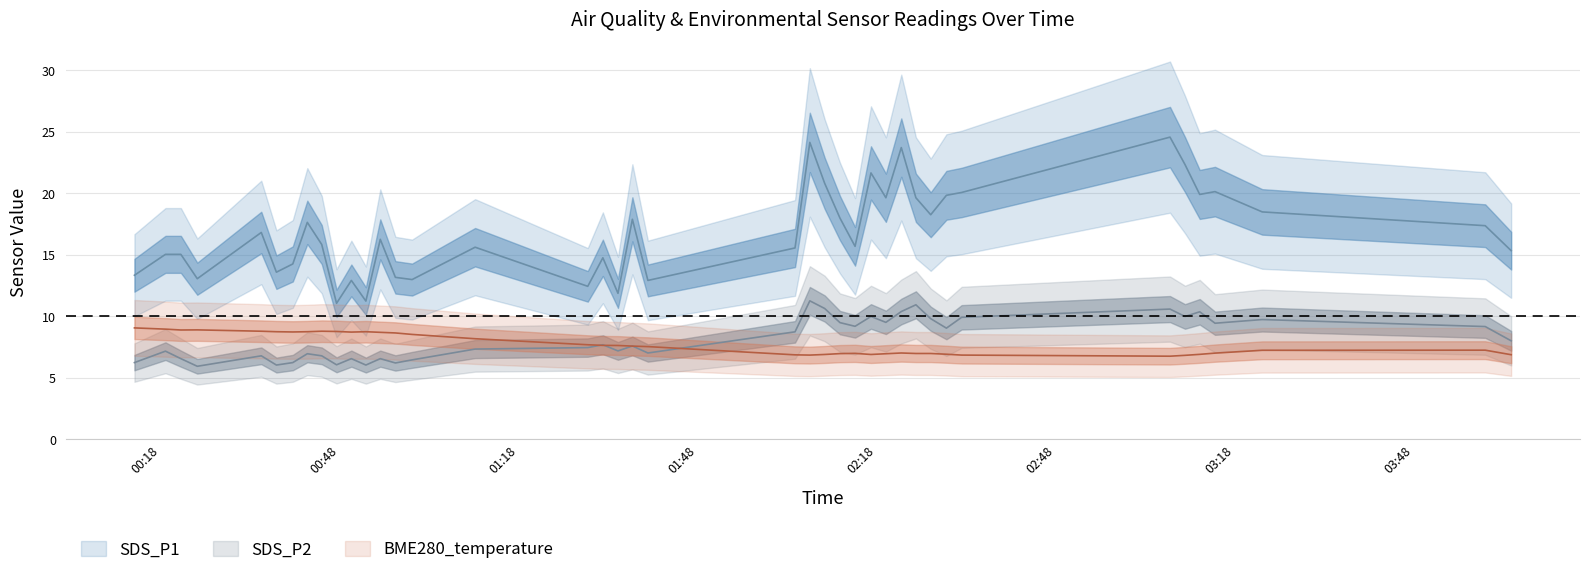

What is the maximum value shown in the chart?

24.6